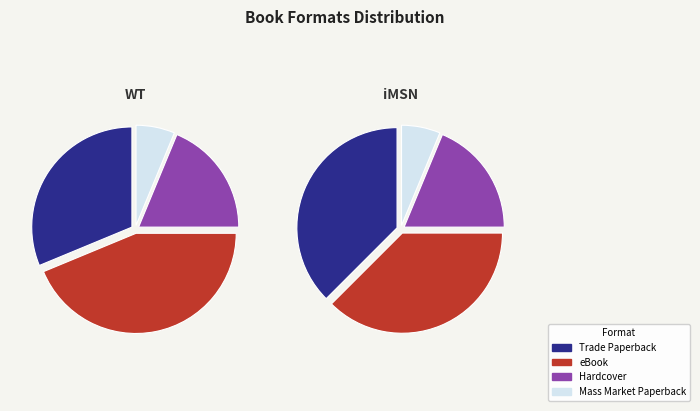

What is the ratio of the value at Trade Paperback to the value at Mass Market Paperback?

5.0